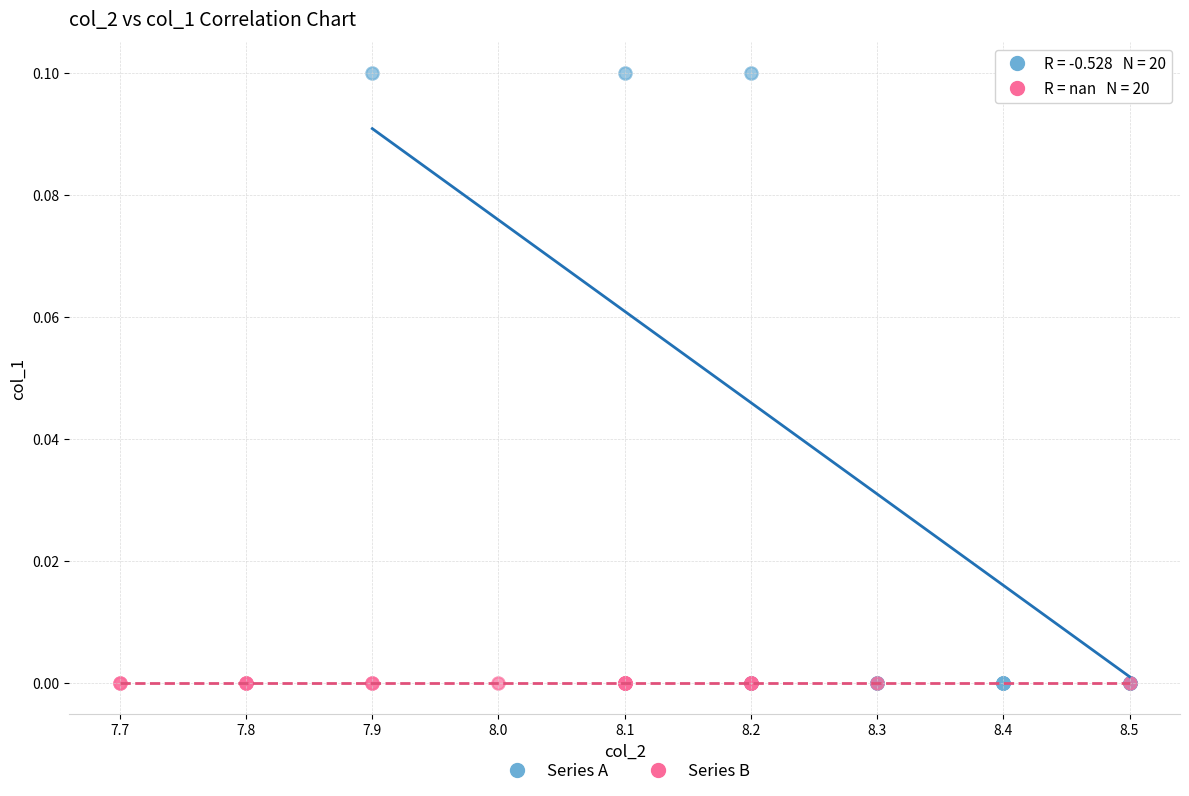

Which series contains the highest Y value?

Series A